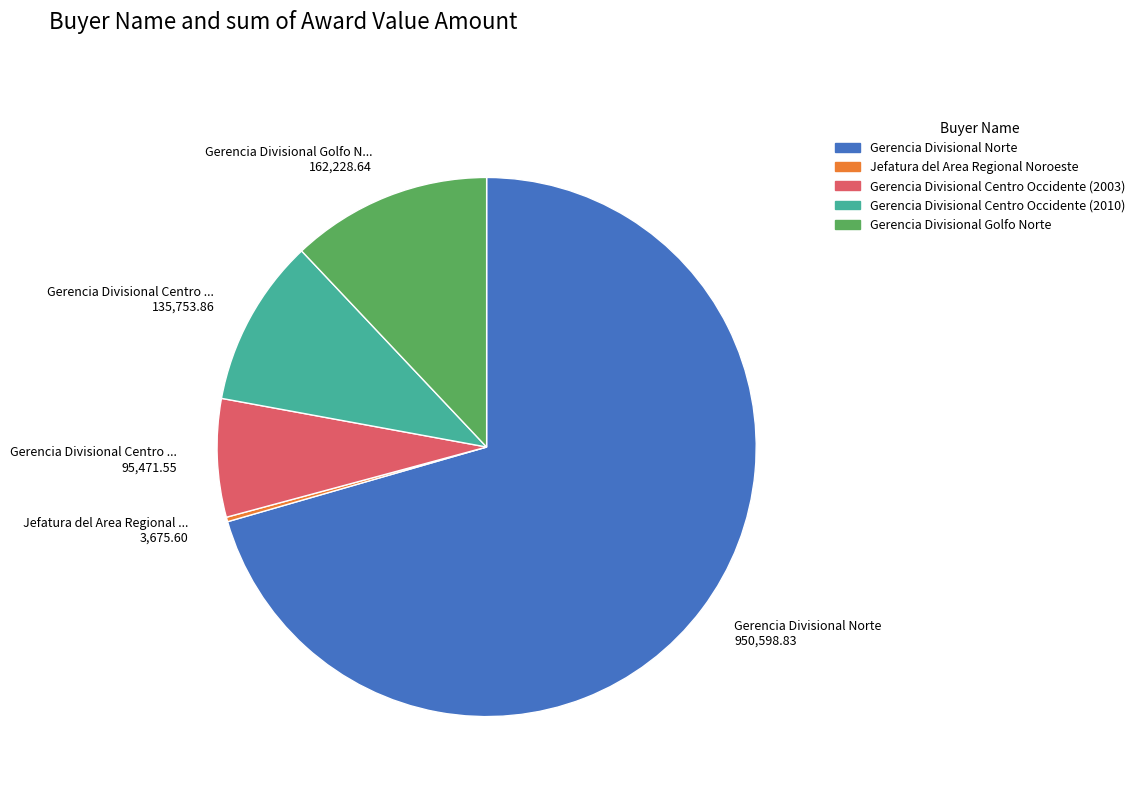

What is the ratio of the value at Gerencia Divisional Centro ... 135,753.86 to the value at Gerencia Divisional Golfo N... 162,228.64?

0.8